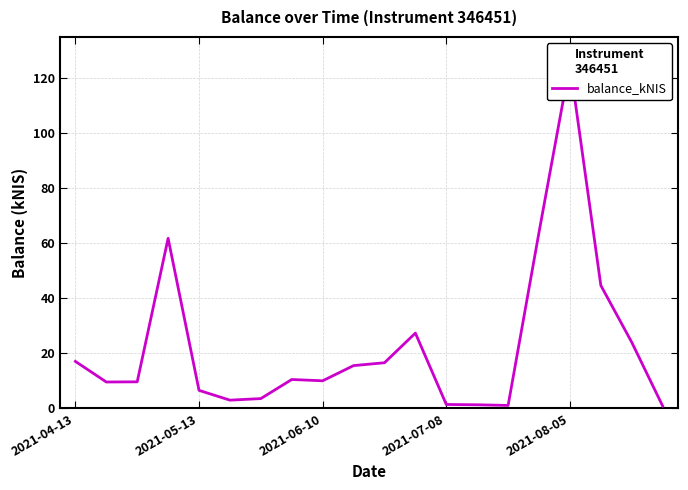

Is this an area chart (filled region under the line)?

No